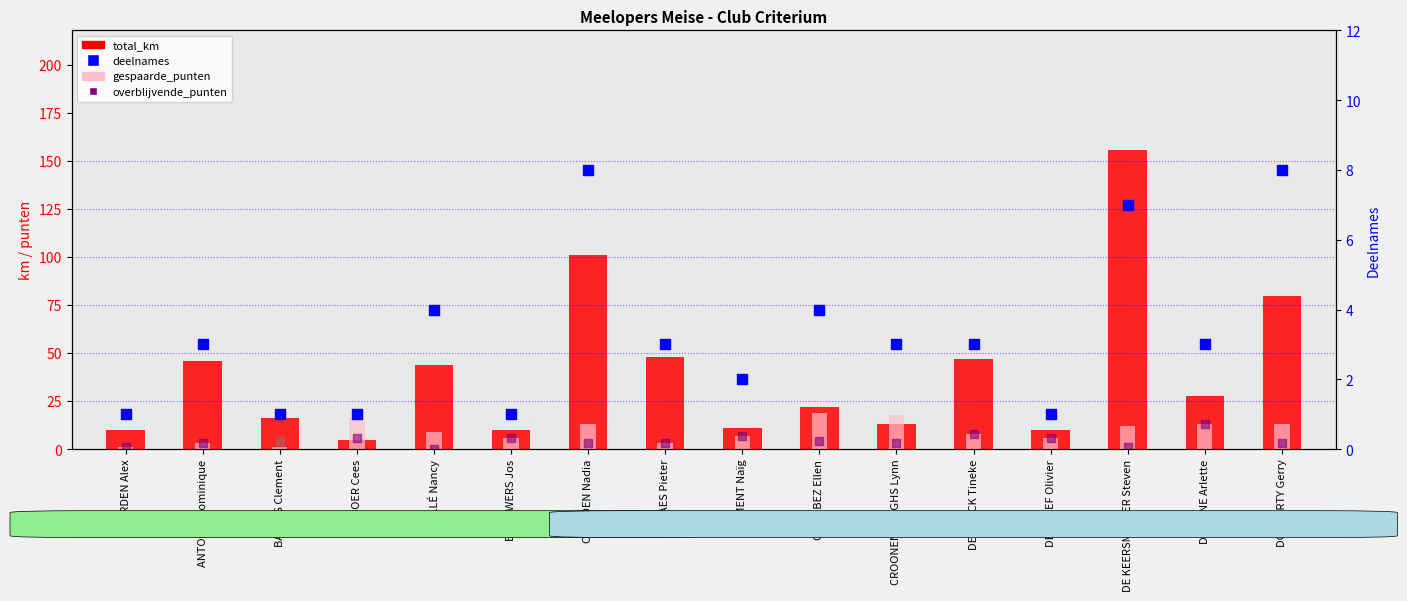

What are all the series names shown in the legend?

total_km, gespaarde_punten, overblijvende_punten, deelnames